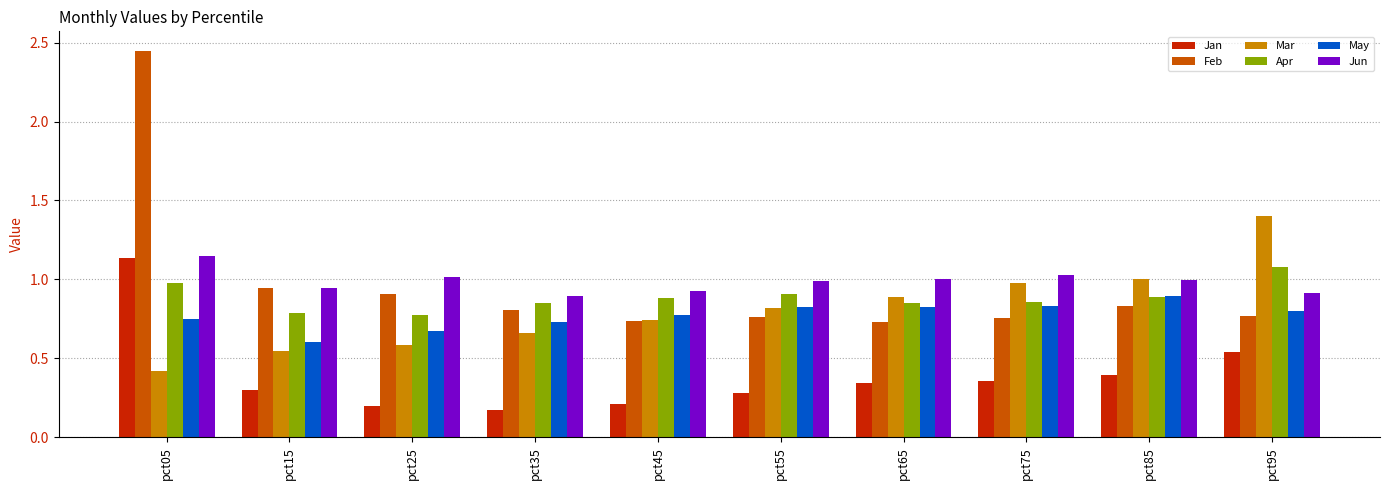

What is the sum of the May values at pct05 and pct65?

1.6